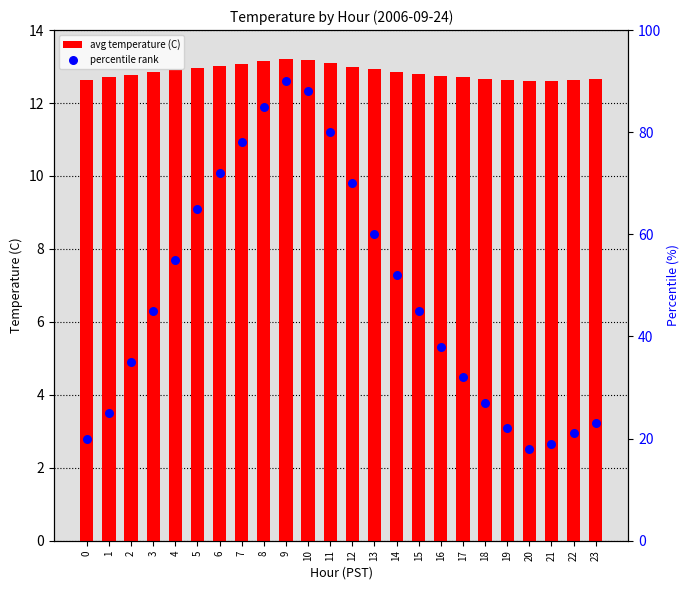

Which series reaches the minimum Y coordinate?

avg temperature (C)